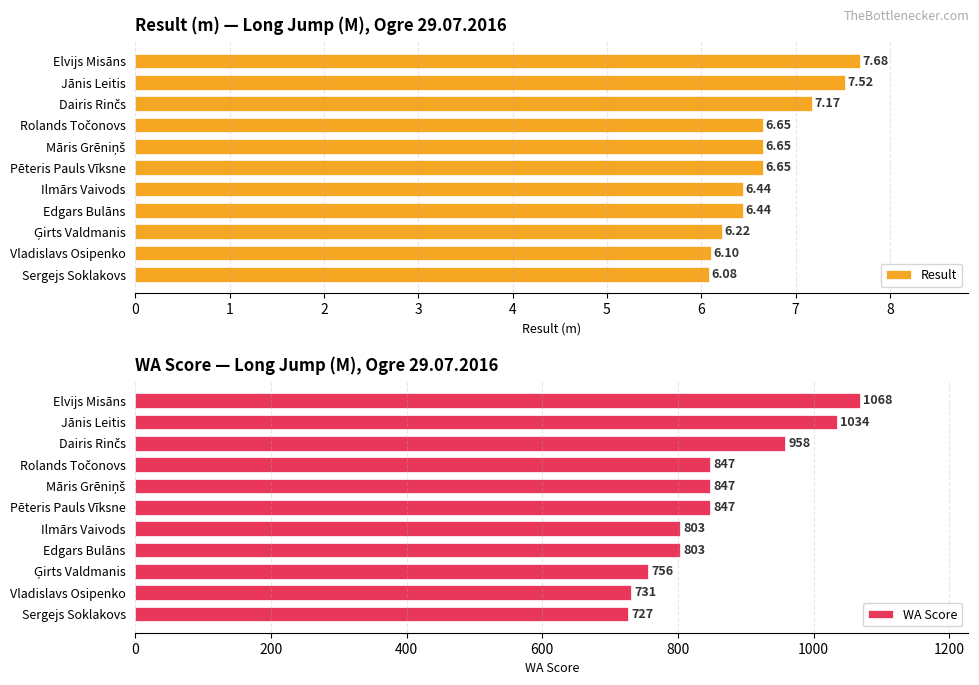

How many bars are there in total?

22